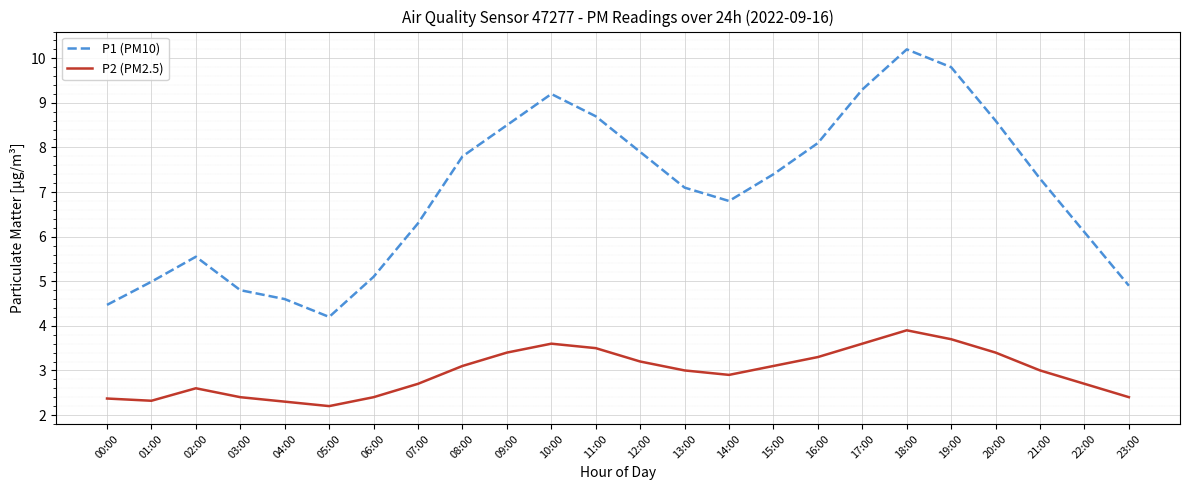

What is the difference between the highest and lowest values at 09:00?

5.1